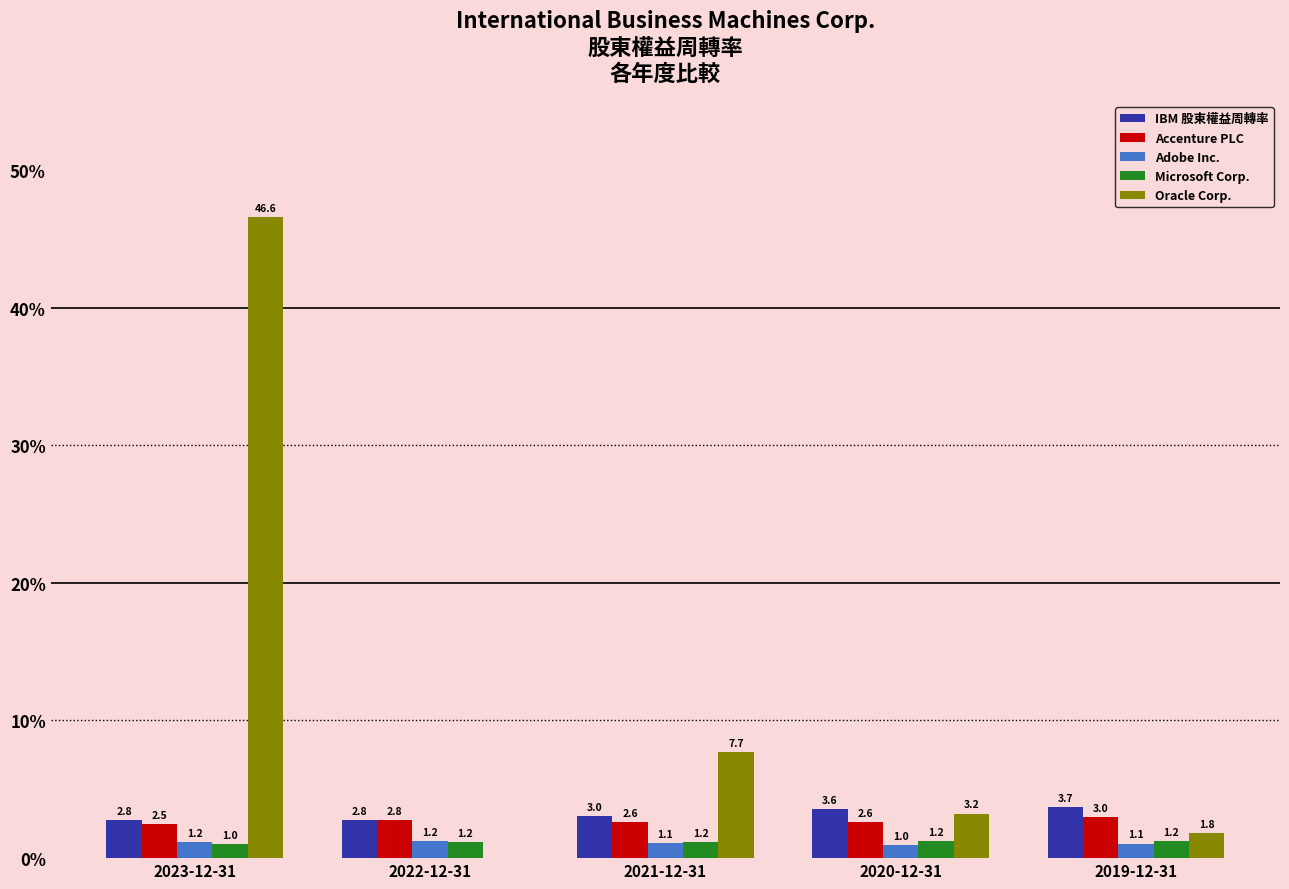

Count the Microsoft Corp. values in the range 1 to 2.

5